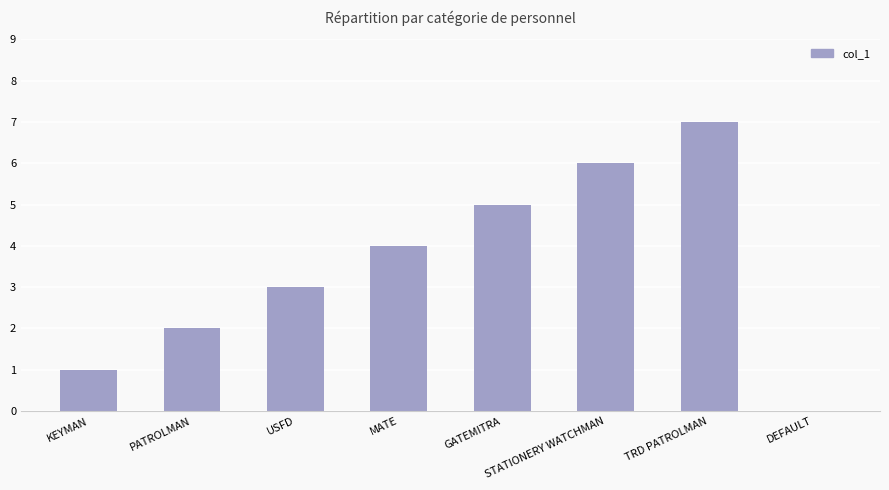

How many values are above zero?

7